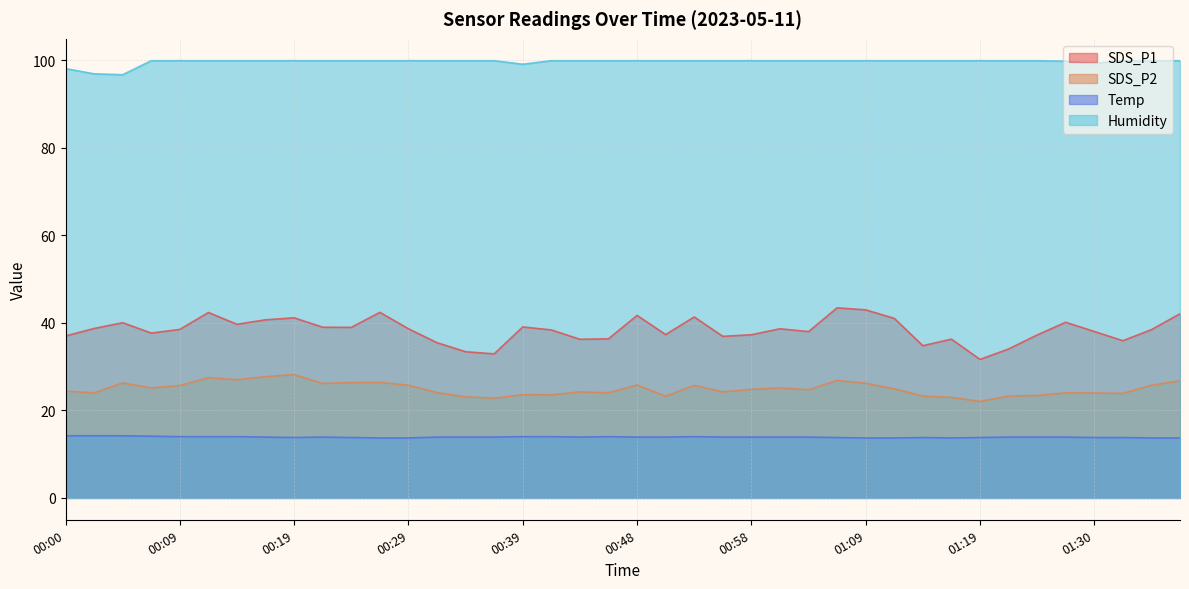

True or false: Humidity and SDS_P2 cross at least once.

False